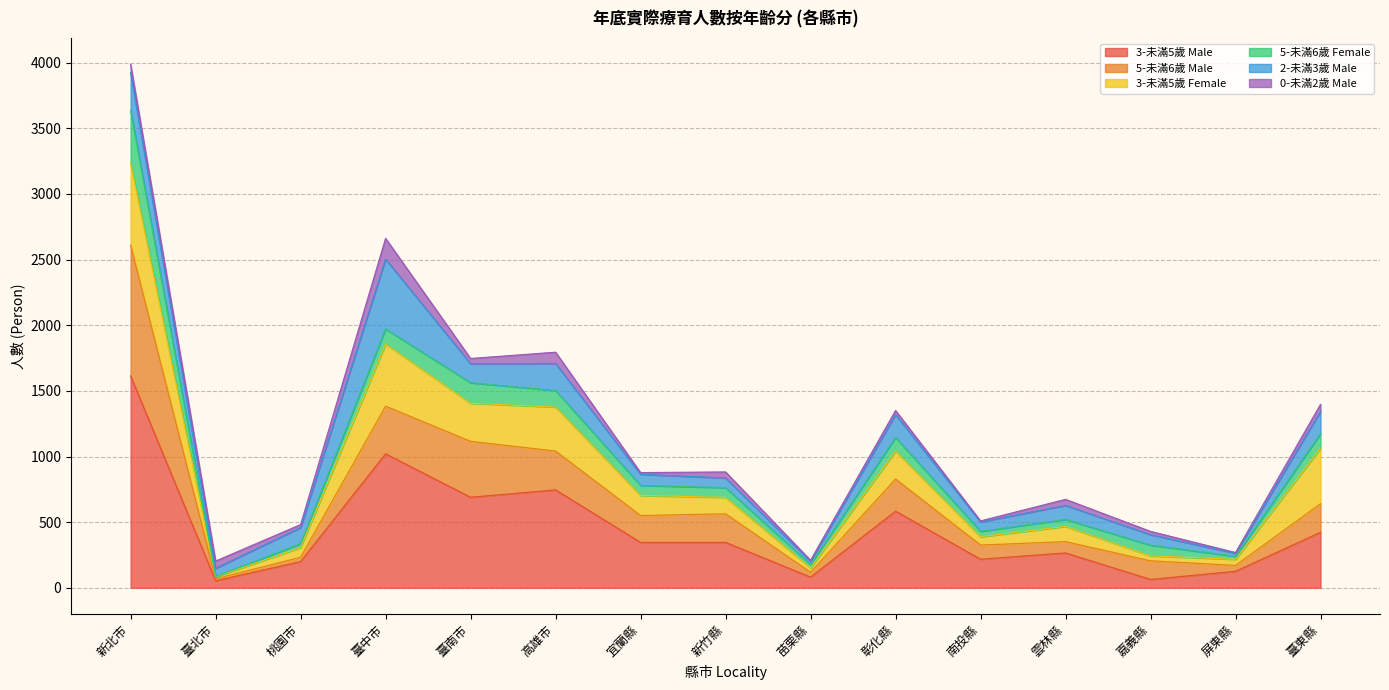

Which category has the highest value in the 3-未滿5歲 Male series?

新北市